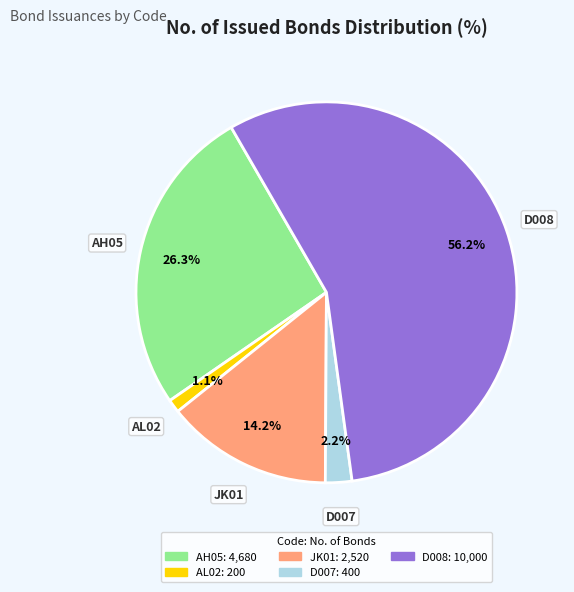

How many segments does this pie chart have?

5